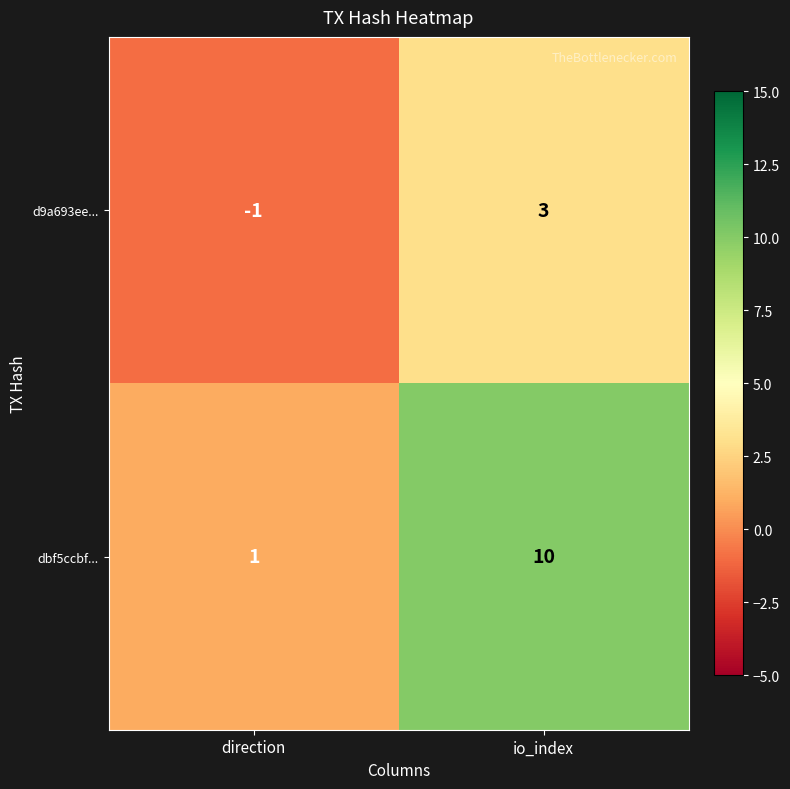

At how many categories does at least one series exceed 6?

1